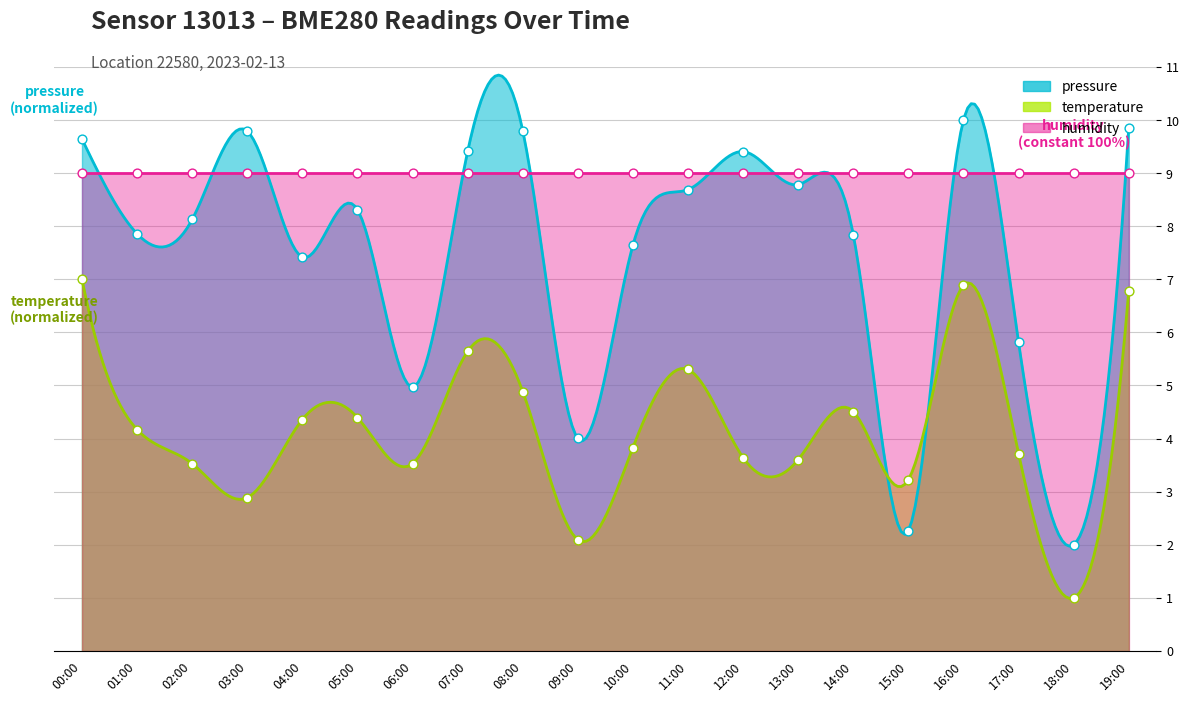

Which series reaches the maximum Y coordinate?

pressure